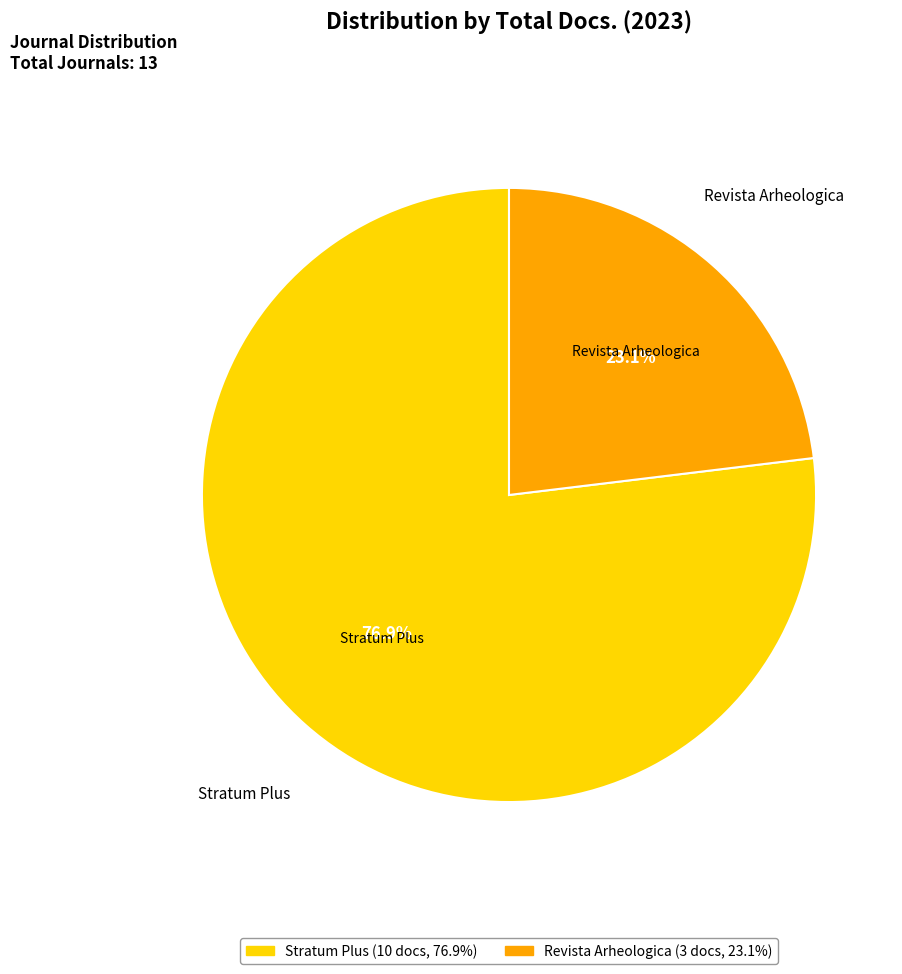

How many slices are in this pie chart?

2